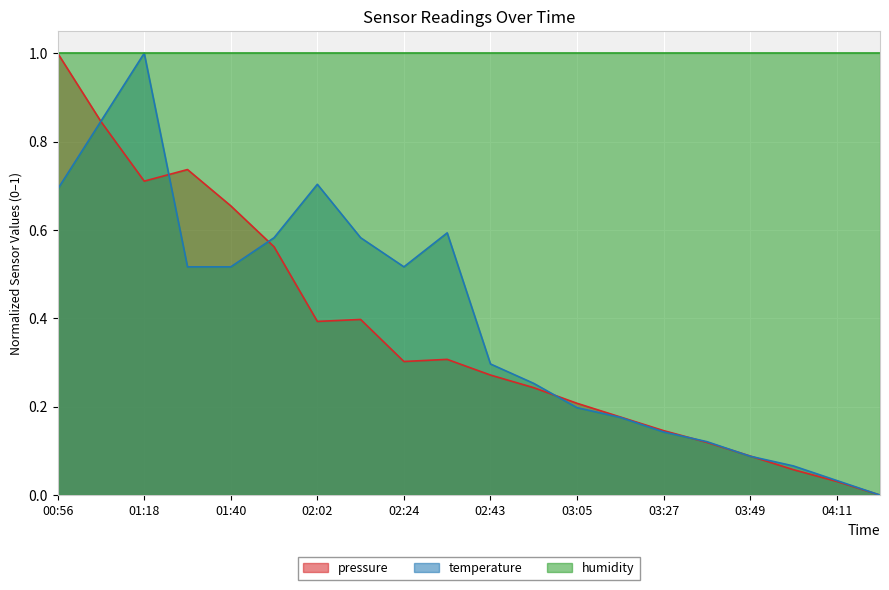

At which category is the sum across all series the highest?

01:18